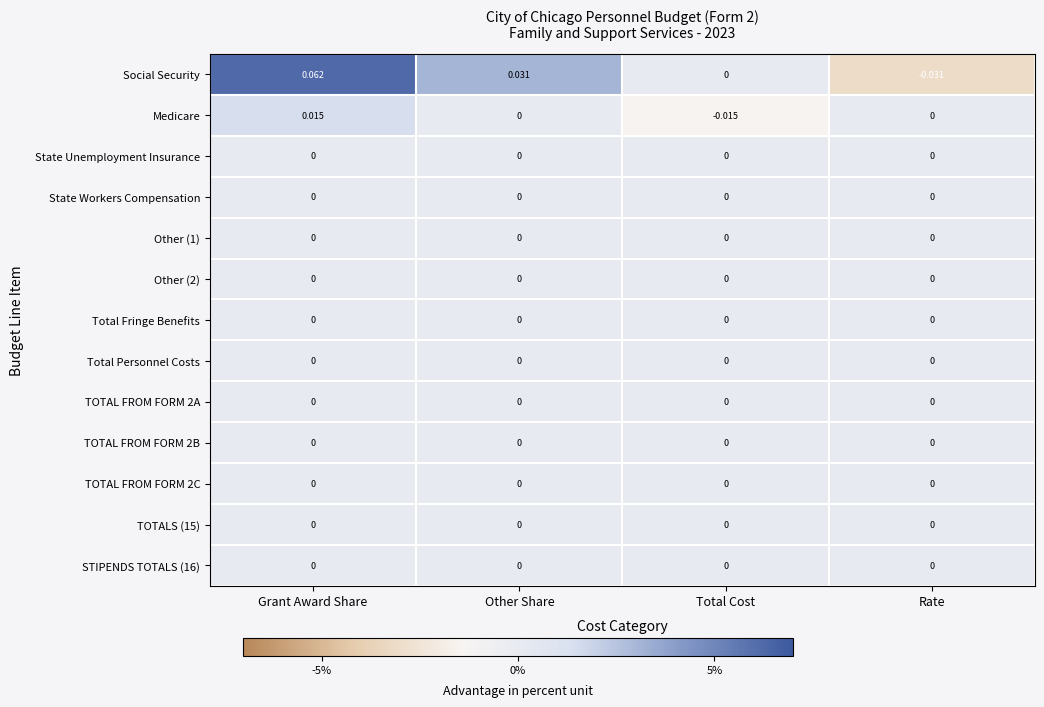

How many distinct data groups are displayed?

13